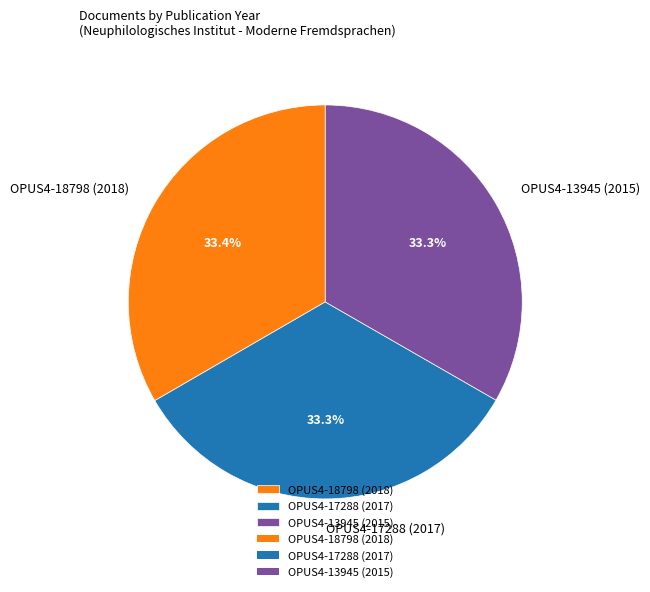

Is there any slice that represents more than half of the pie?

No